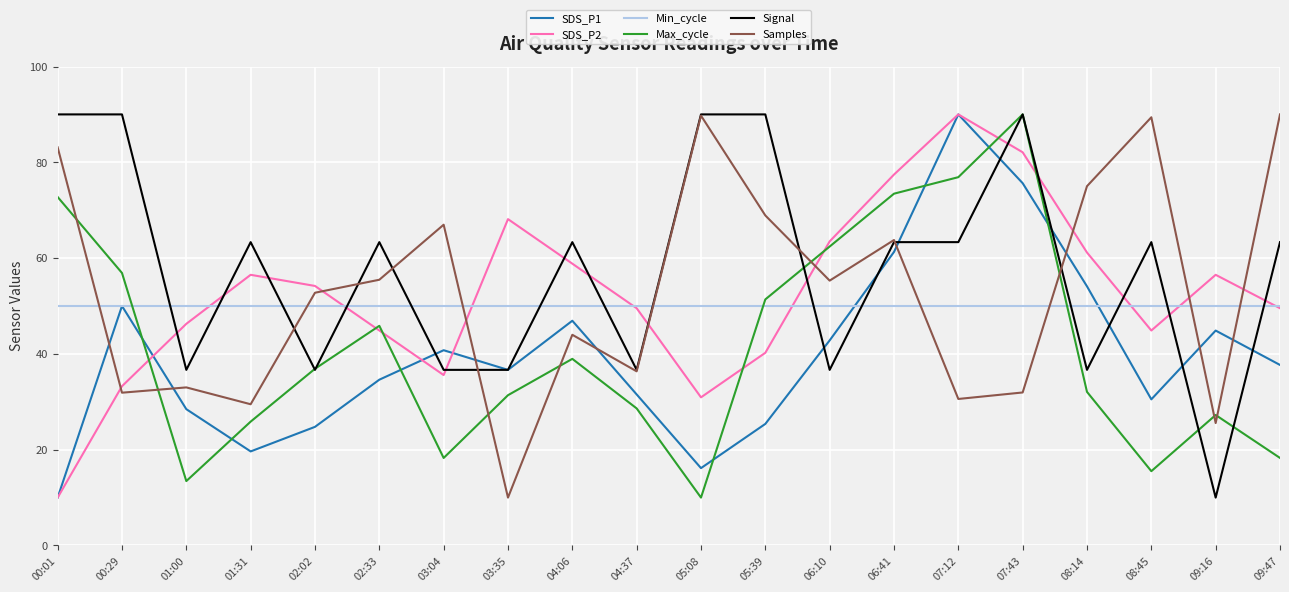

Between 02:02 and 05:39, which series saw the biggest shift?

Signal